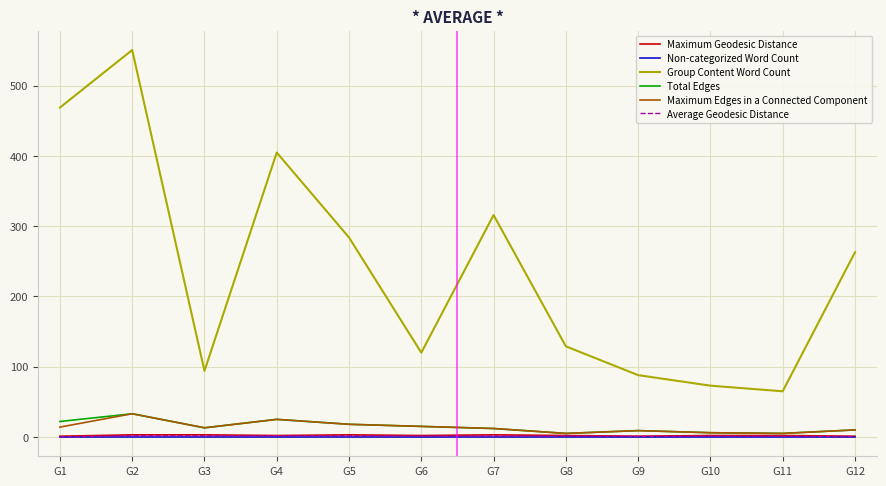

Does the chart have visible grid lines?

Yes